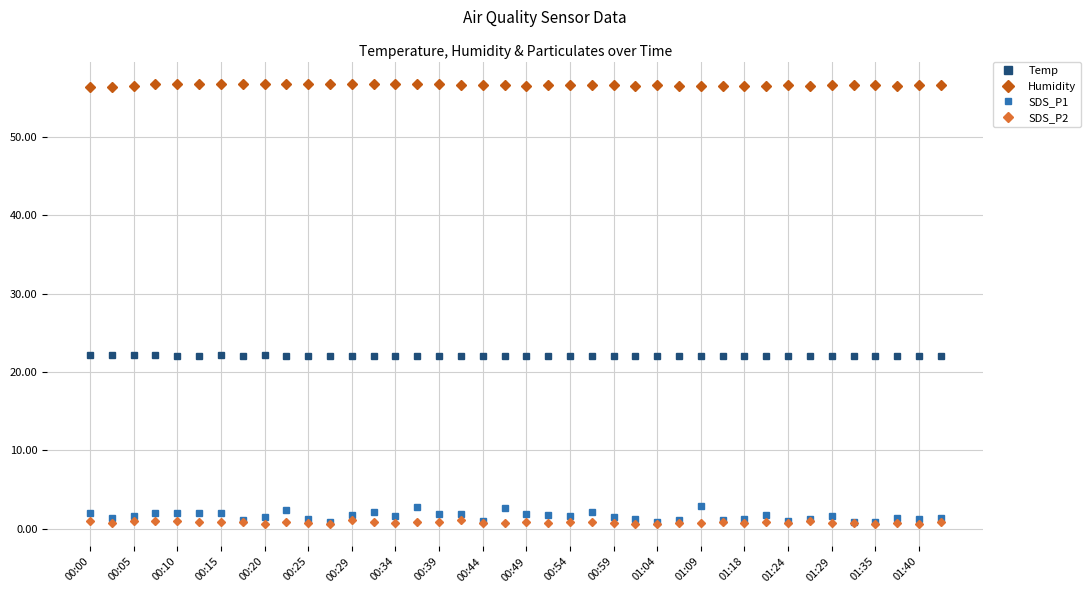

Which series has the widest spread of values?

SDS_P1